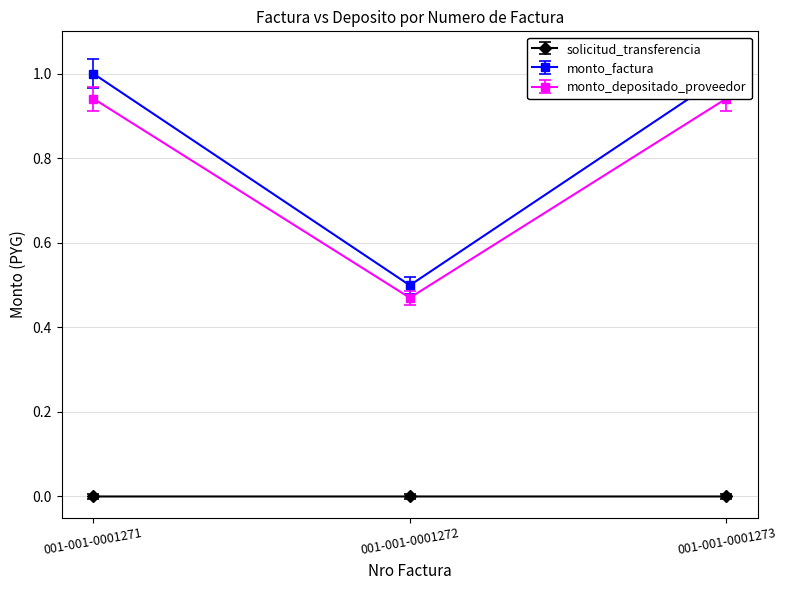

What is the value of the monto_depositado_proveedor point at the 2nd from the left?

0.5